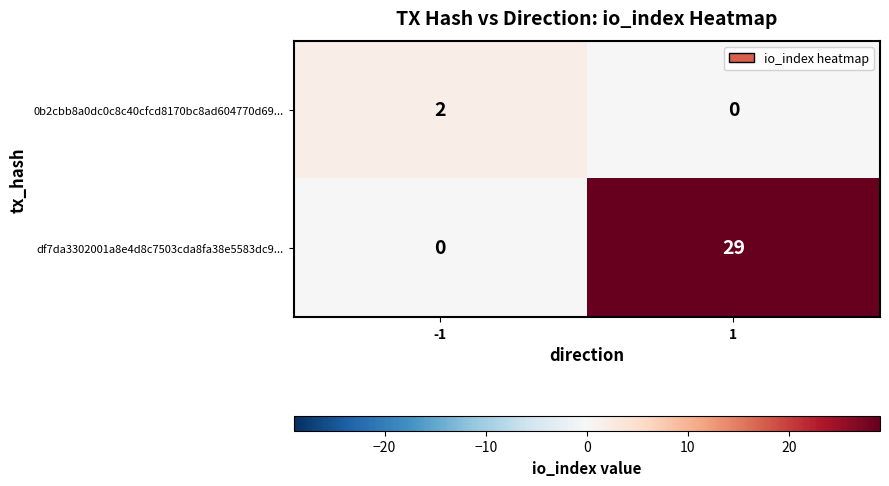

Reading right to left, extract all data points from this chart.

0b2cbb8a0dc0c8c40cfcd8170bc8ad604770d69...: 1=0	-1=2
df7da3302001a8e4d8c7503cda8fa38e5583dc9...: 1=29	-1=0